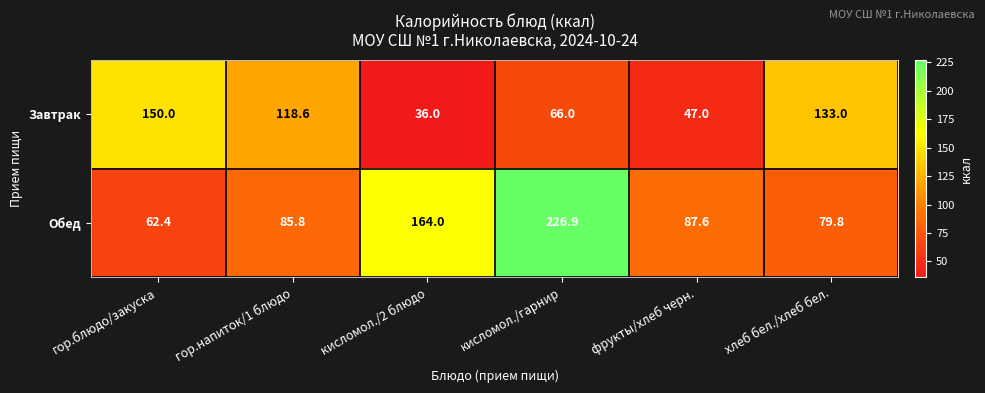

What is the difference between the highest and lowest values at кисломол./2 блюдо?

128.0